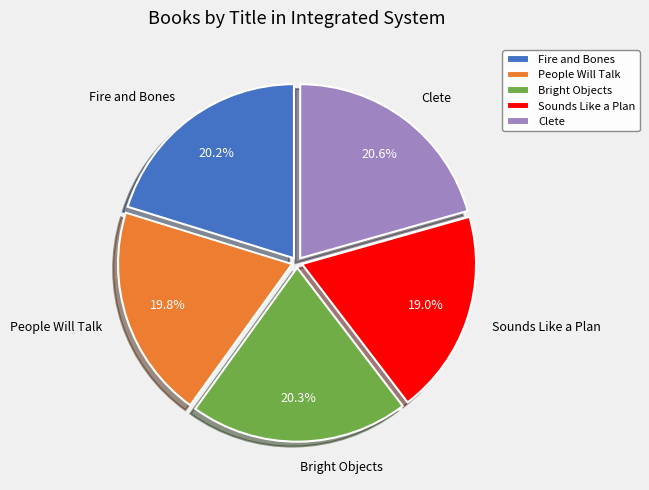

To the nearest percent, what percentage of the pie is Sounds Like a Plan?

19%